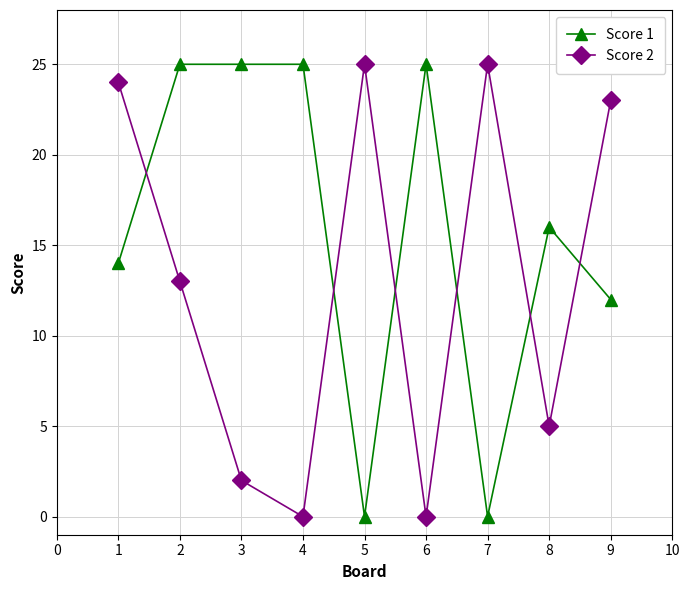

What is the spread (max minus min) of values at 8?

11